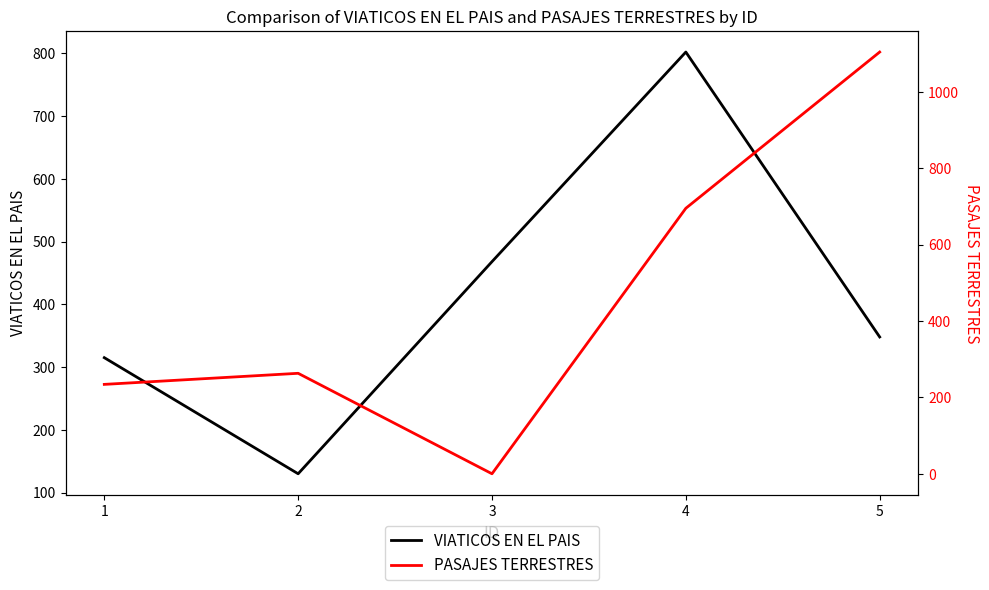

List the series in order of their overall mean, lowest first.

VIATICOS EN EL PAIS, PASAJES TERRESTRES